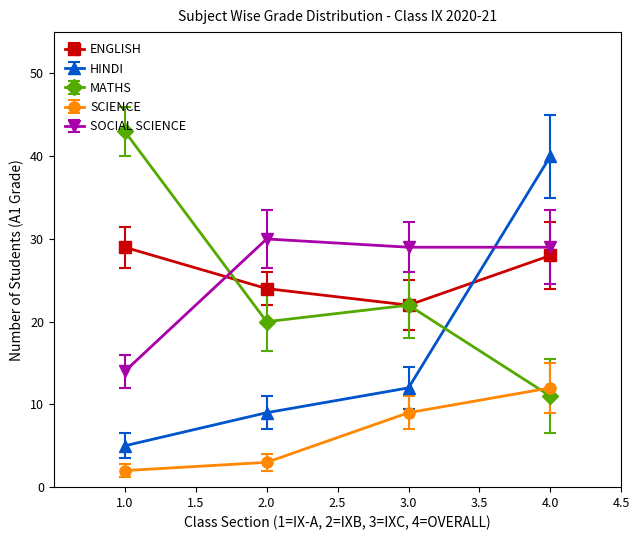

True or false: SOCIAL SCIENCE and MATHS intersect in this chart.

True